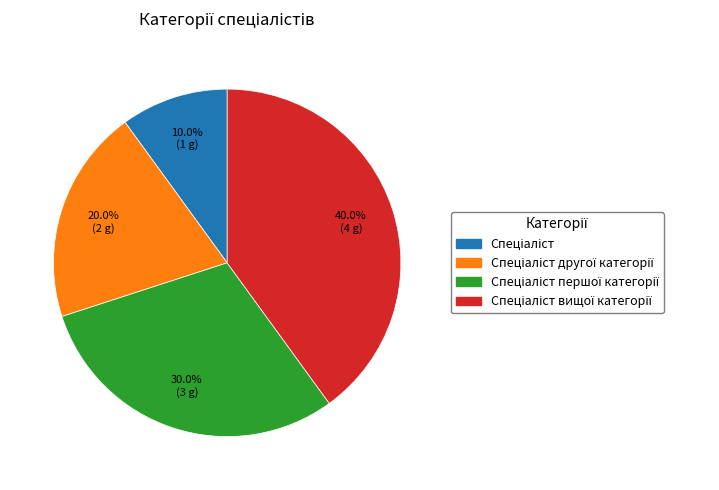

Is there a majority slice in this chart?

No